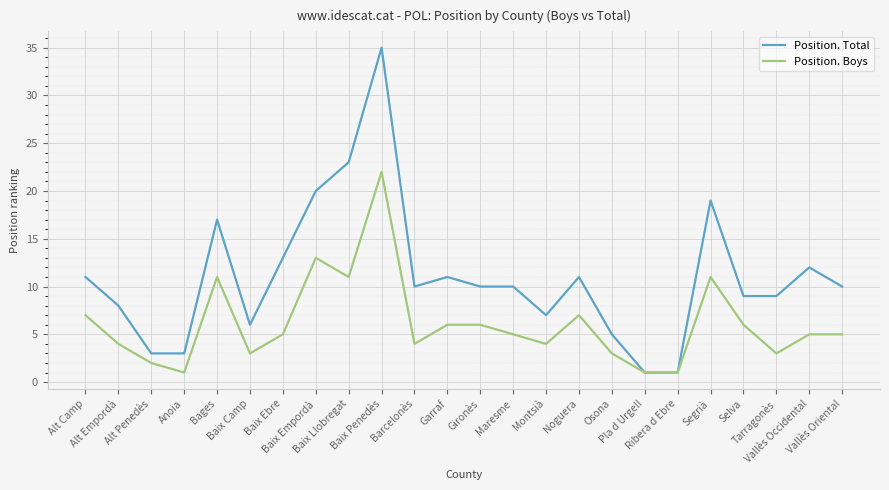

Which series has the largest range (max minus min)?

Position. Total